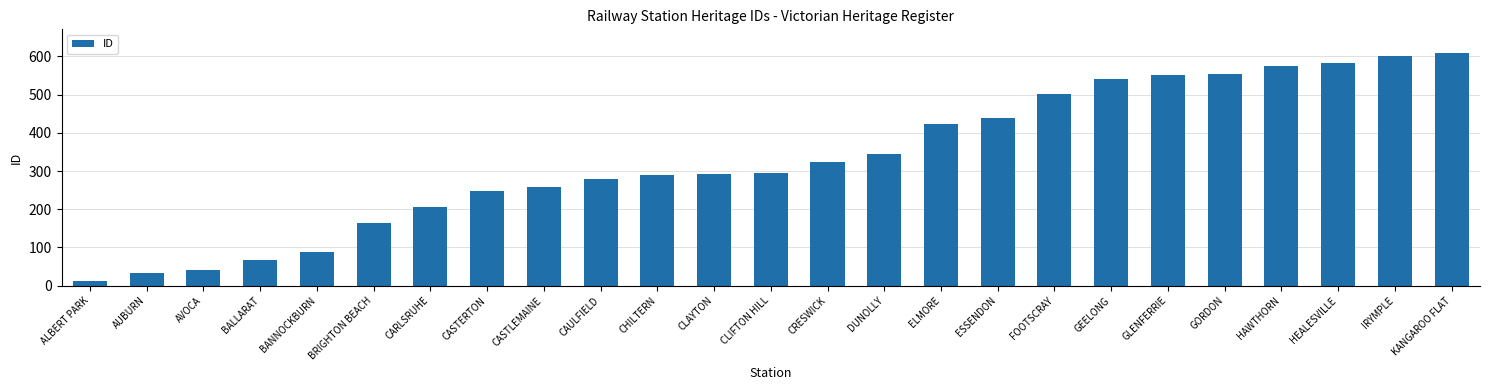

Read the value at CLIFTON HILL, to the nearest 50.

300